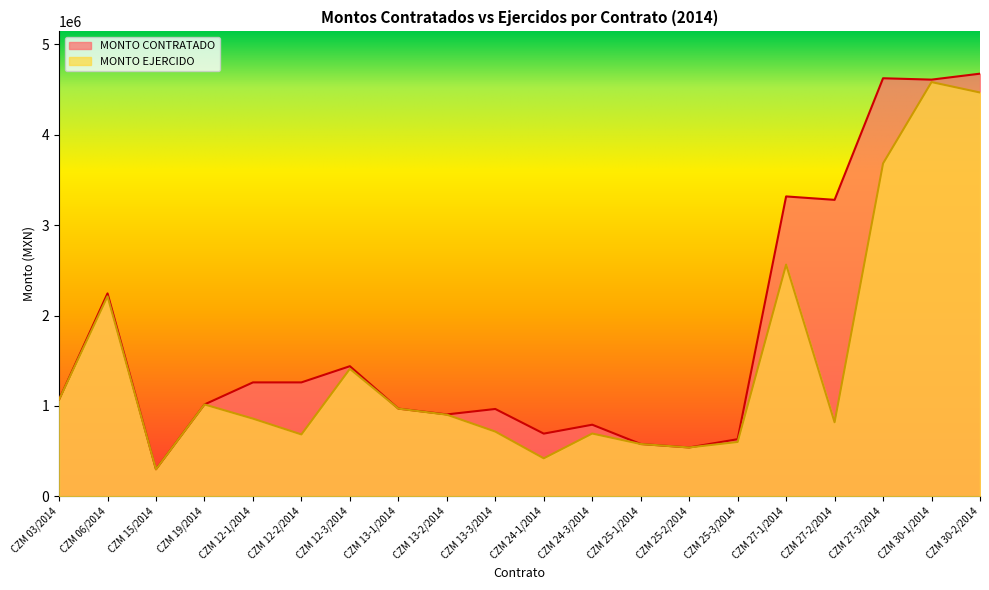

What is the spread (max minus min) of values at CZM 27-3/2014?

941856.4